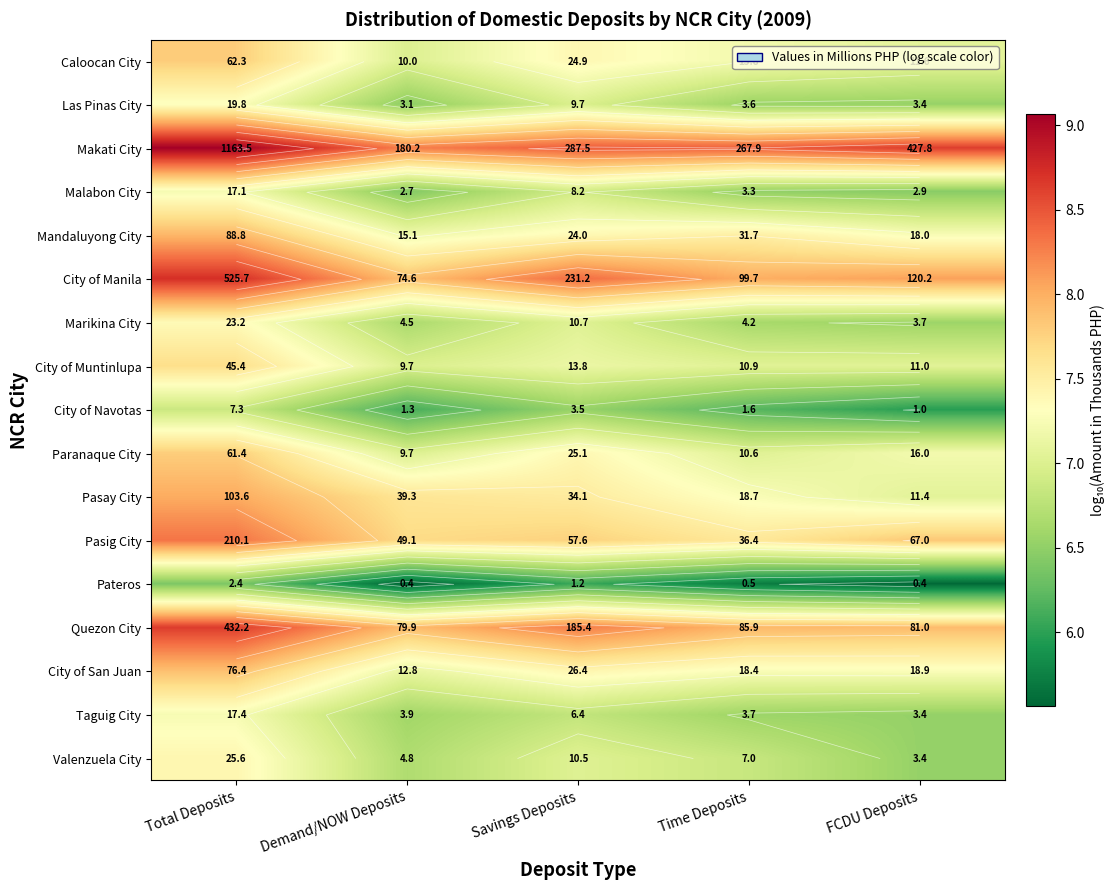

The value of Makati City at FCDU Deposits is 11.8. True or false?

False